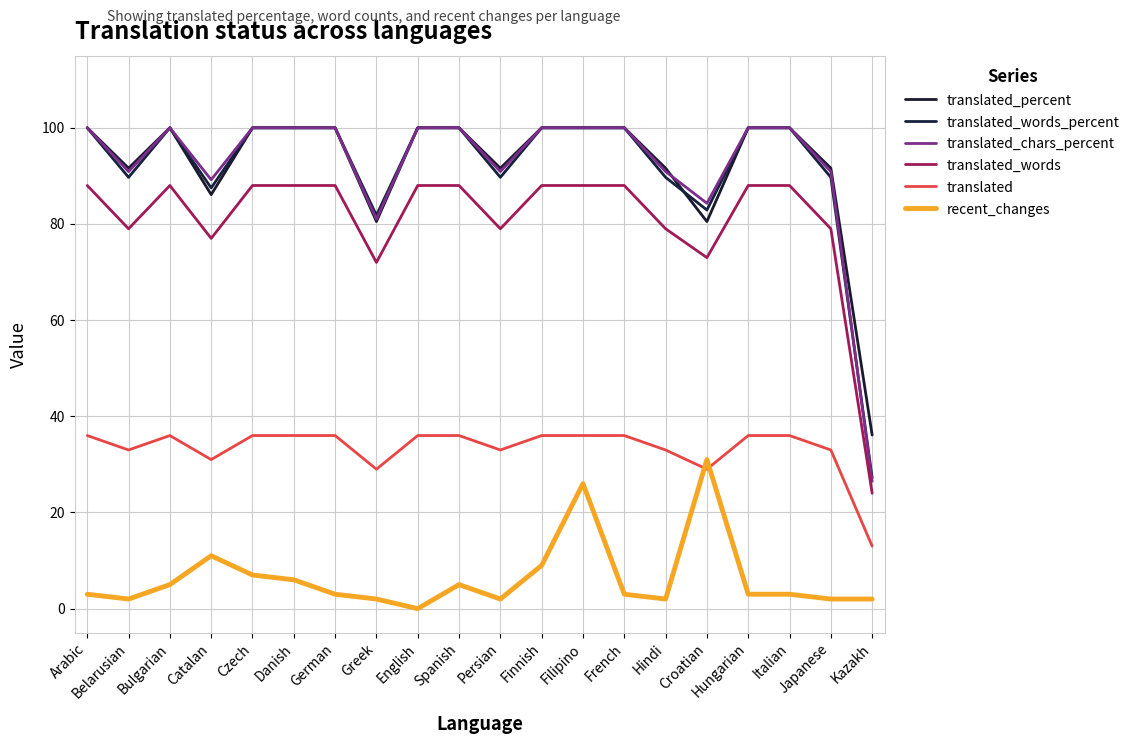

True or false: recent_changes has more than 2 points higher than both neighbors.

True